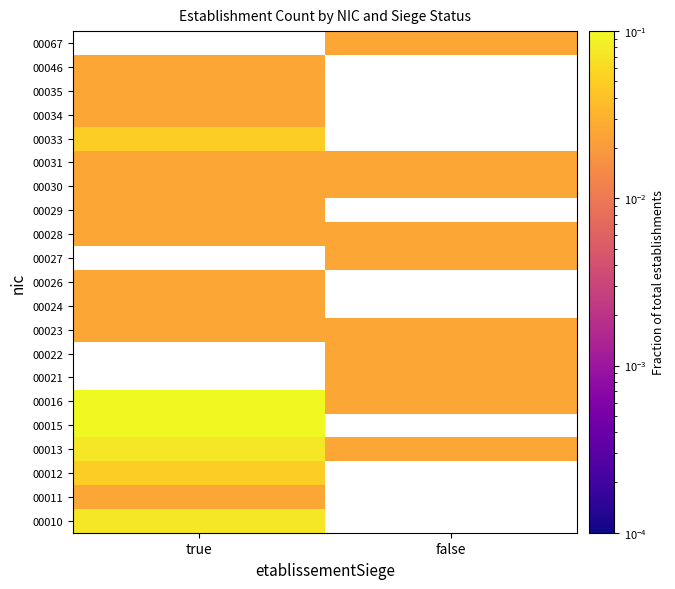

List the labels in order of 00023 value, smallest first.

true, false